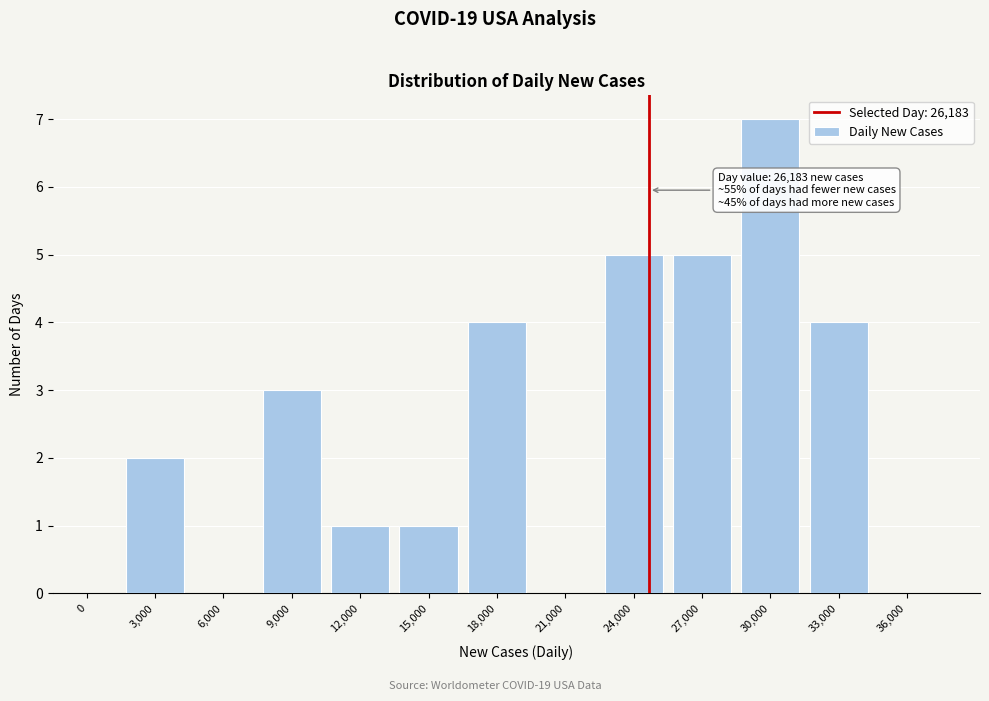

Reading left to right, list all the values displayed in this chart.

0=0	3,000=2	6,000=0	9,000=3	12,000=1	15,000=1	18,000=4	21,000=0	24,000=5	27,000=5	30,000=7	33,000=4	36,000=0